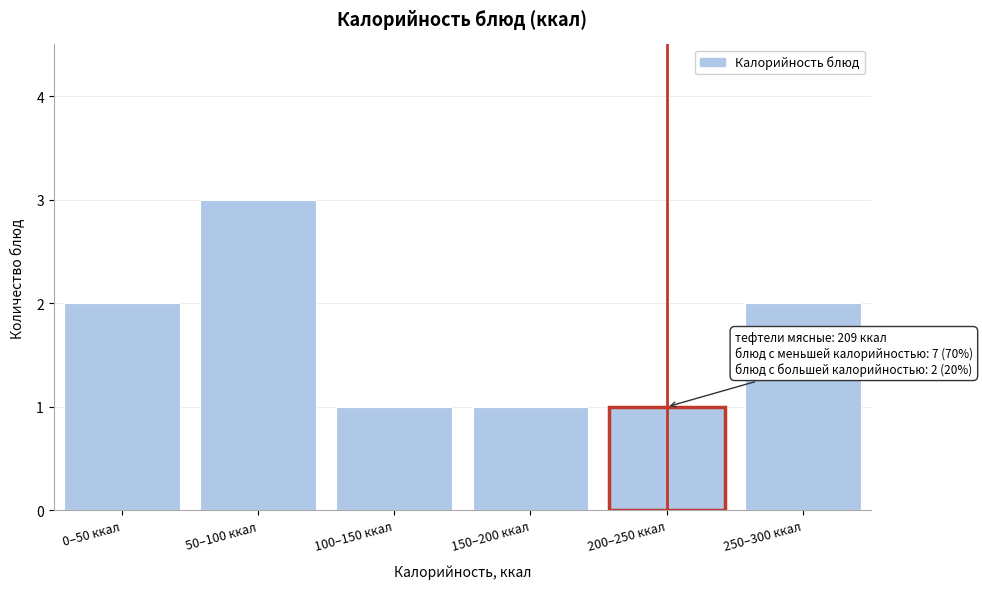

Reading left to right, list all the values displayed in this chart.

0–50 ккал=2	50–100 ккал=3	100–150 ккал=1	150–200 ккал=1	200–250 ккал=1	250–300 ккал=2